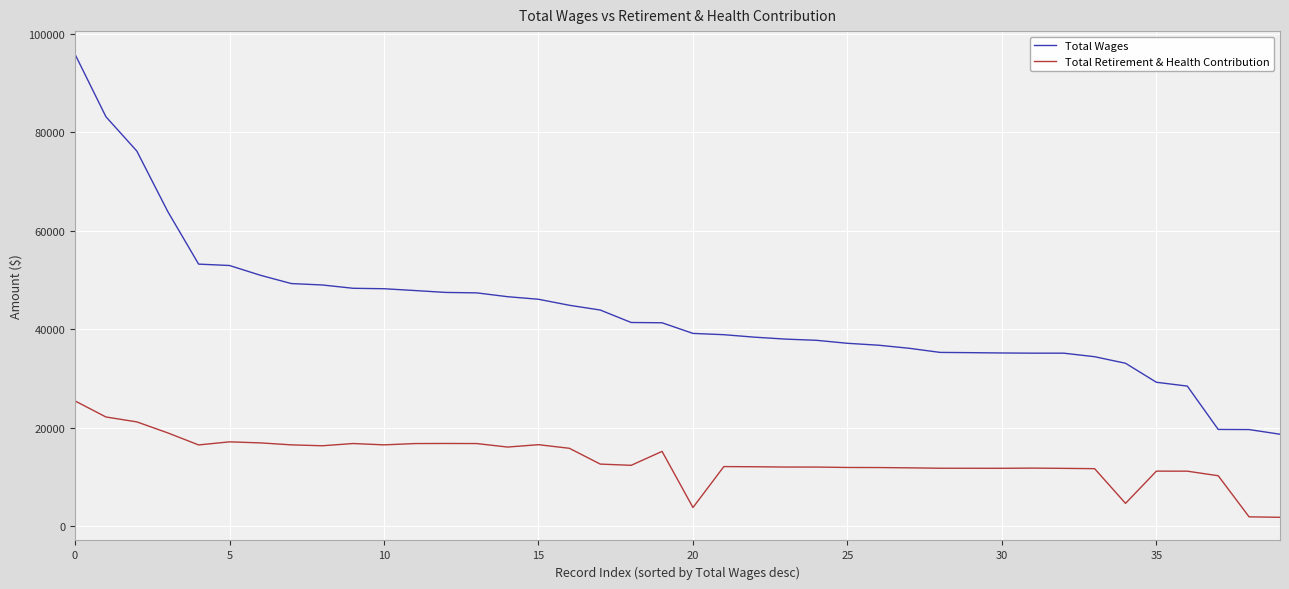

True or false: Total Retirement & Health Contribution has more than 1 points higher than both neighbors.

True